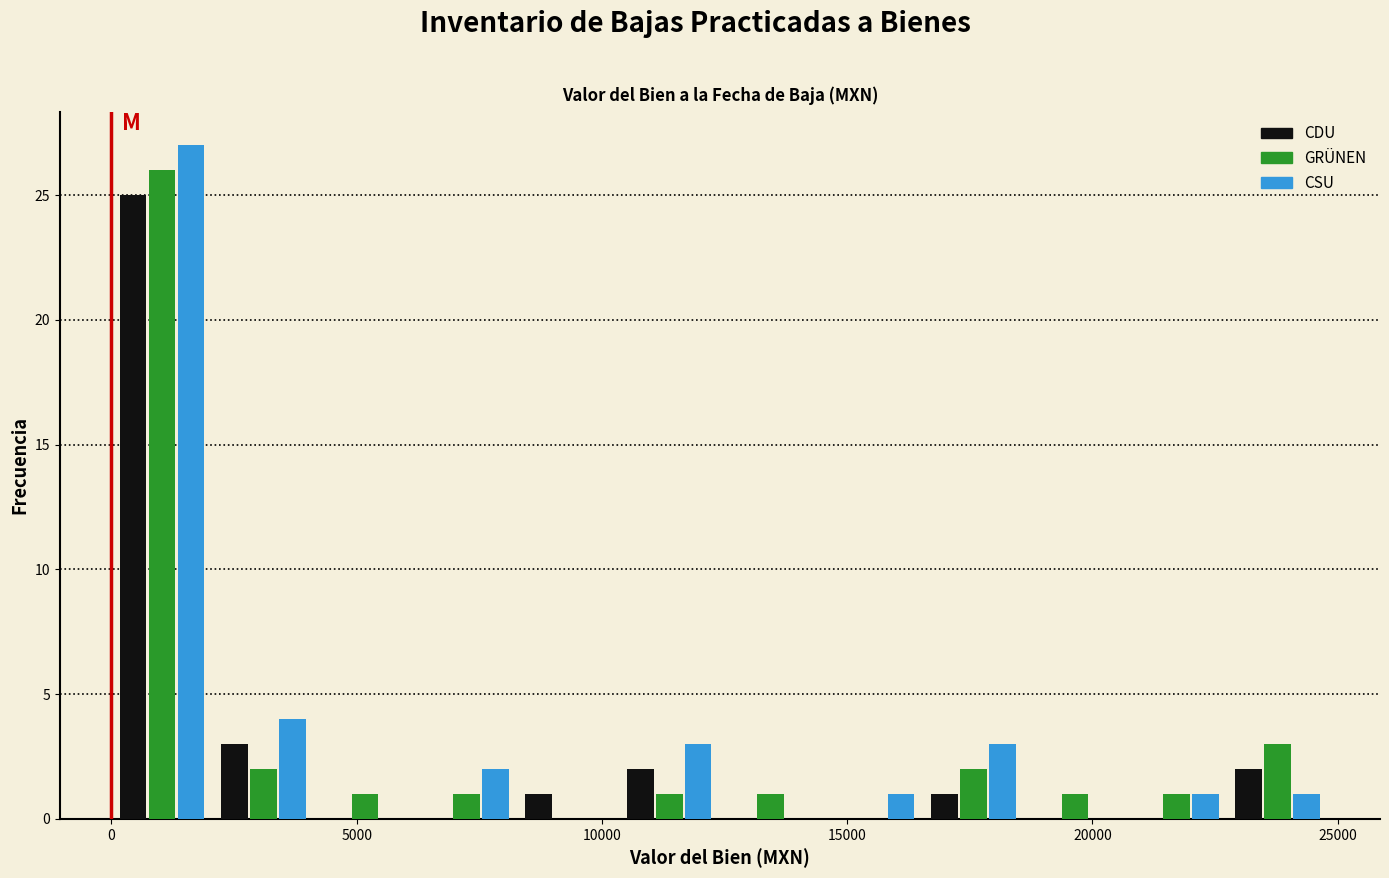

In the GRÜNEN series, which range on the x-axis has the tallest bar?

0 to 2000